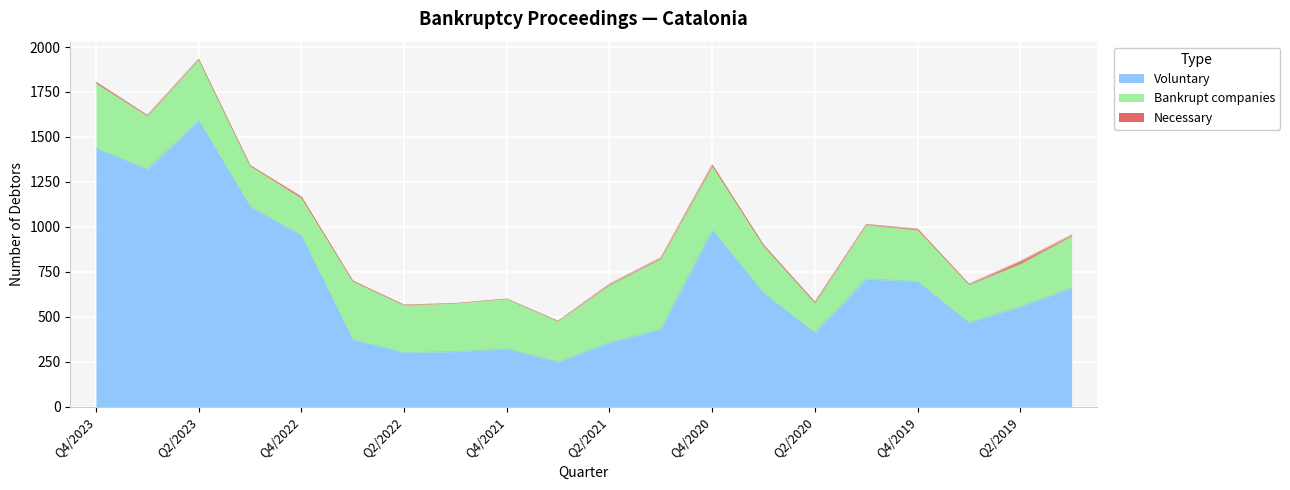

At which label does Voluntary reach its minimum?

Q3/2021